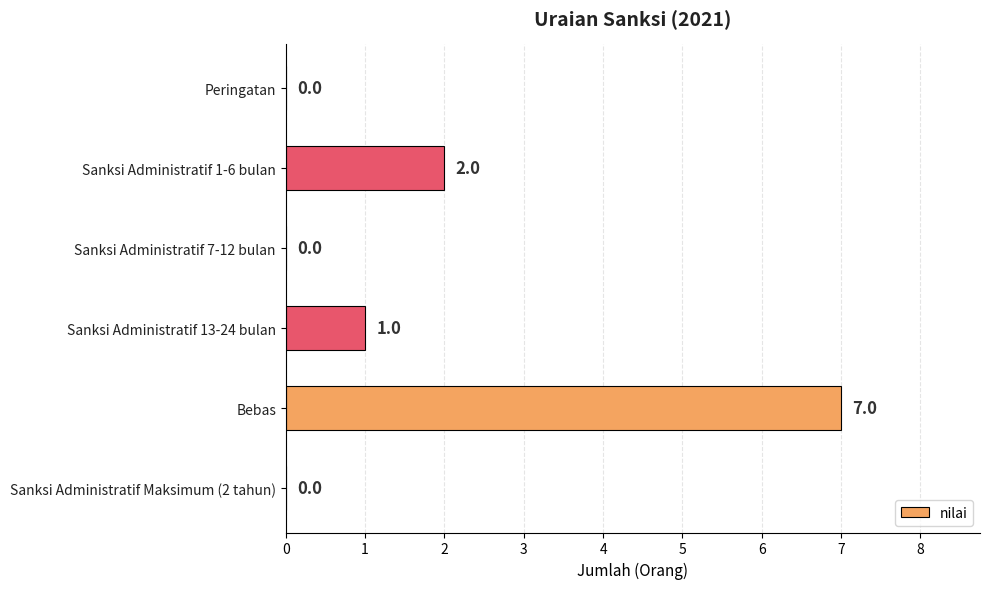

The value at Sanksi Administratif 7-12 bulan is 4. True or false?

False